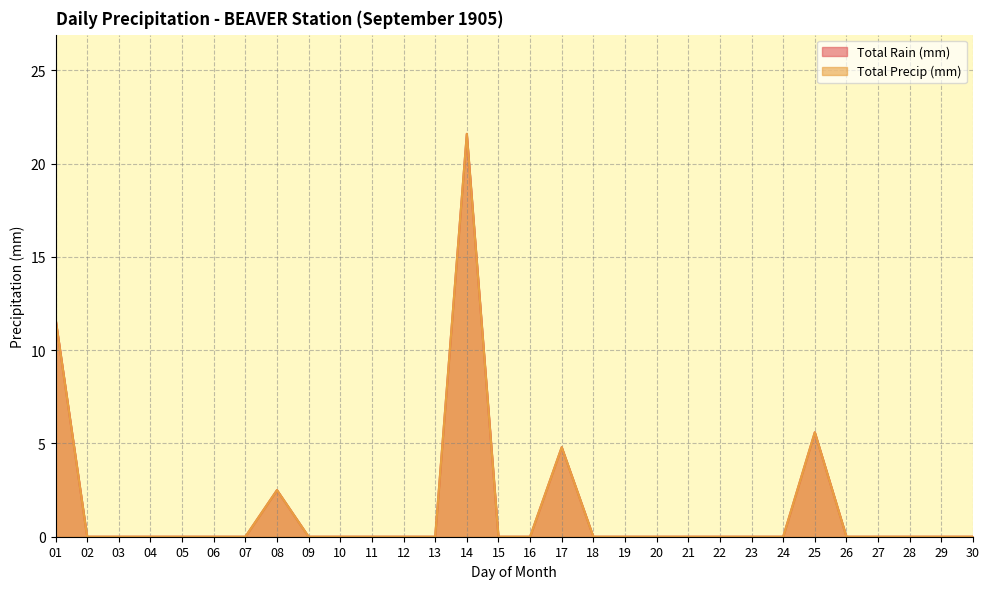

Reading left to right, extract all data points from this chart.

Total Rain (mm): 11.7	0.0	0.0	0.0	0.0	0.0	0.0	2.5	0.0	0.0	0.0	0.0	0.0	21.6	0.0	0.0	4.8	0.0	0.0	0.0	0.0	0.0	0.0	0.0	5.6	0.0	0.0	0.0	0.0	0.0
Total Precip (mm): 11.7	0.0	0.0	0.0	0.0	0.0	0.0	2.5	0.0	0.0	0.0	0.0	0.0	21.6	0.0	0.0	4.8	0.0	0.0	0.0	0.0	0.0	0.0	0.0	5.6	0.0	0.0	0.0	0.0	0.0